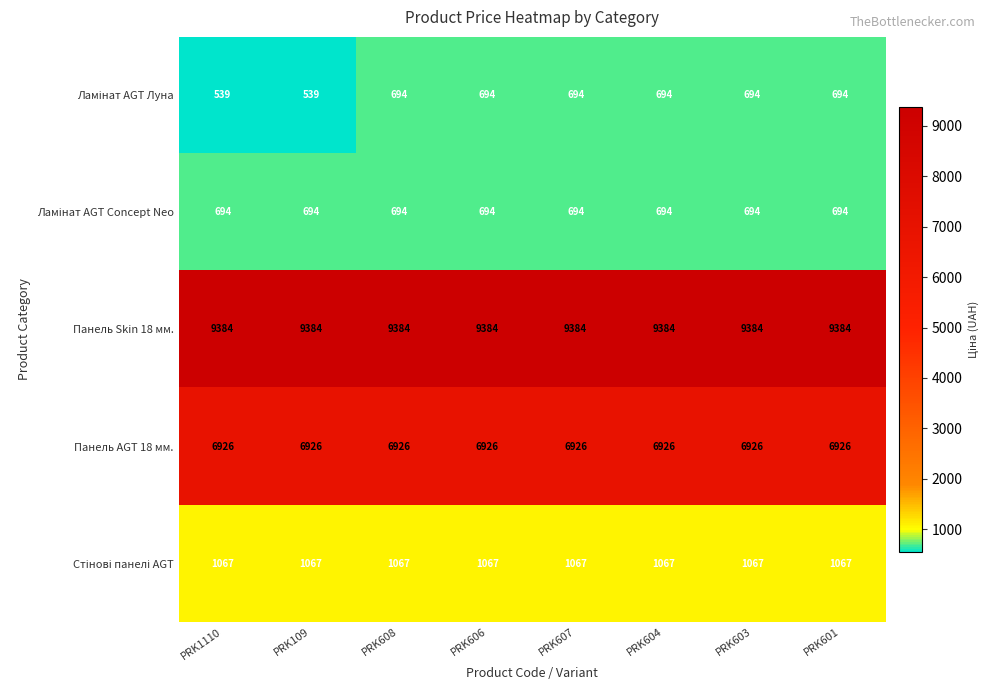

At how many categories does at least one series exceed 6452?

8